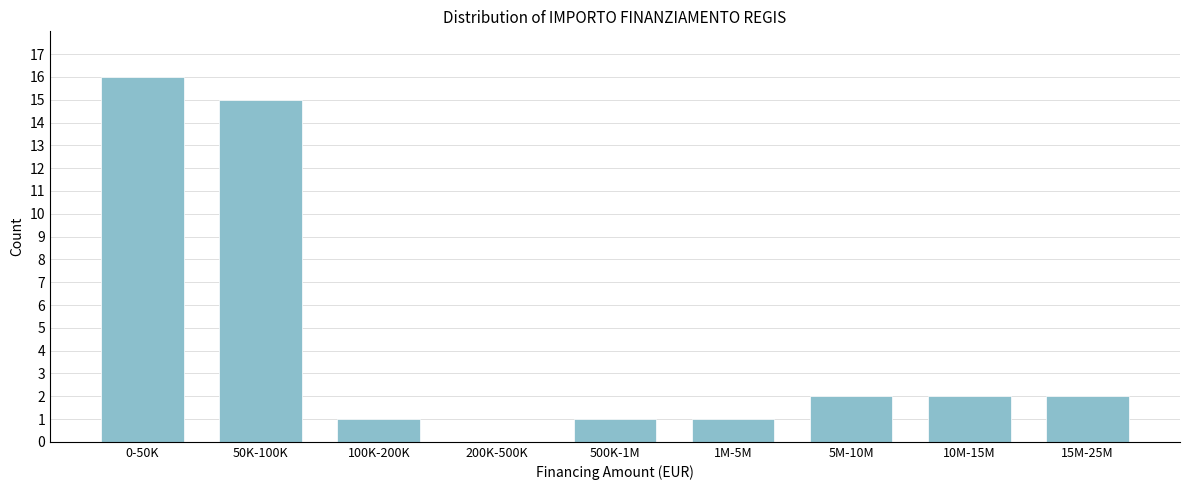

Reading left to right, list all the values displayed in this chart.

0-50K=16	50K-100K=15	100K-200K=1	200K-500K=0	500K-1M=1	1M-5M=1	5M-10M=2	10M-15M=2	15M-25M=2